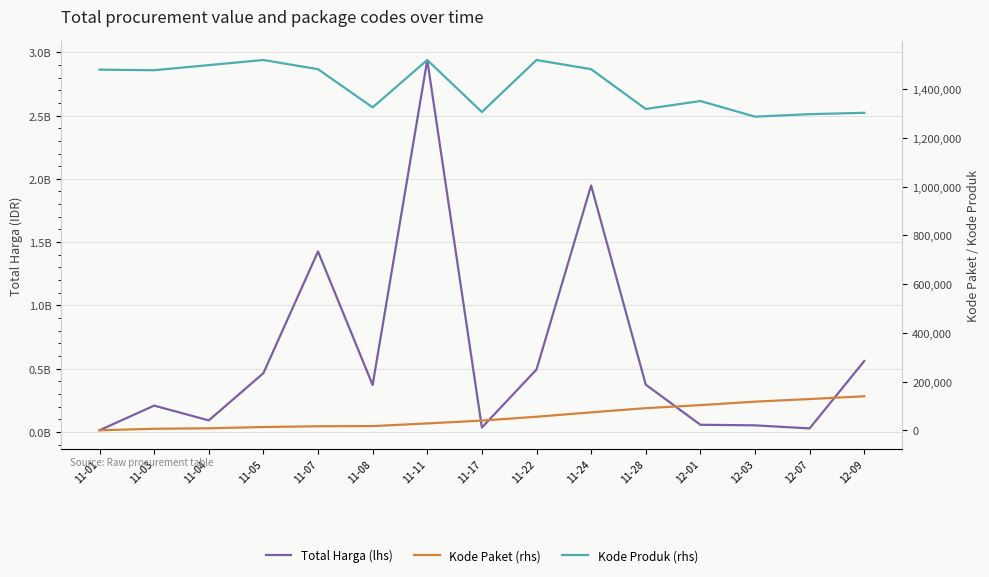

What is the value of the Total Harga (lhs) point at the 2nd from the left?

207673270